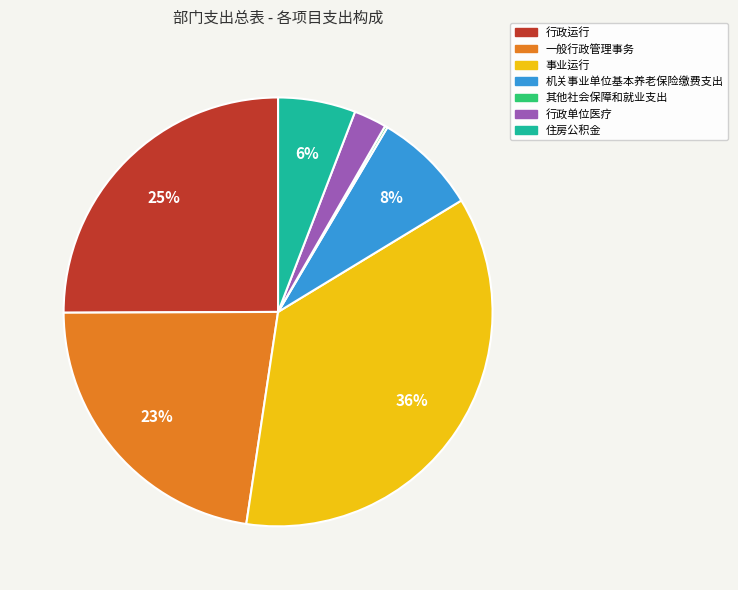

Is there a majority slice in this chart?

No